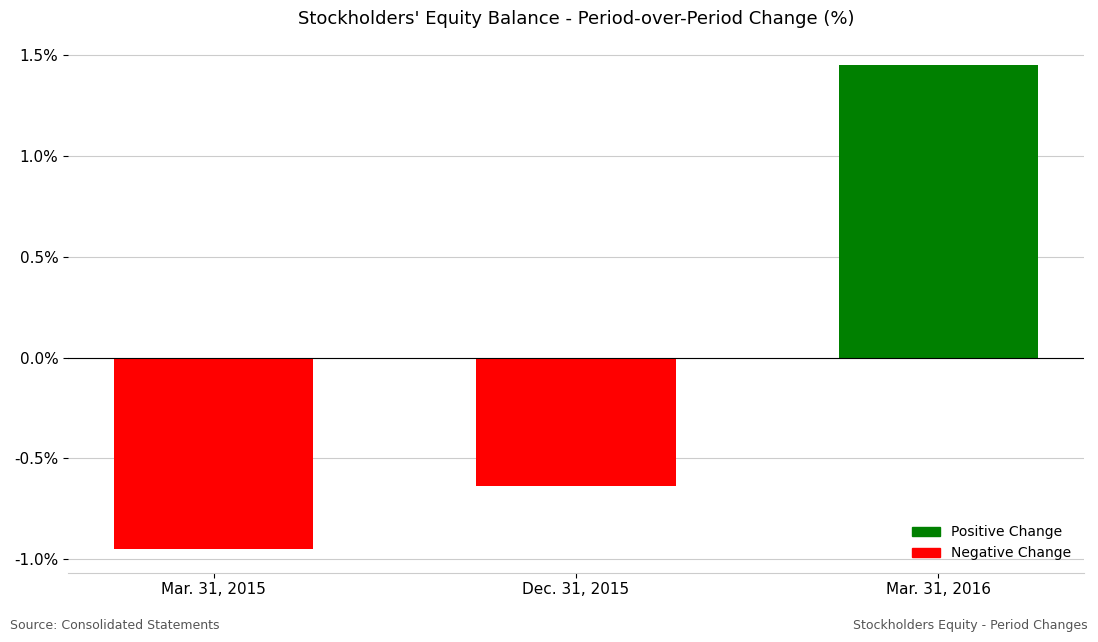

At which category does the chart reach its minimum across all series?

Mar. 31, 2015